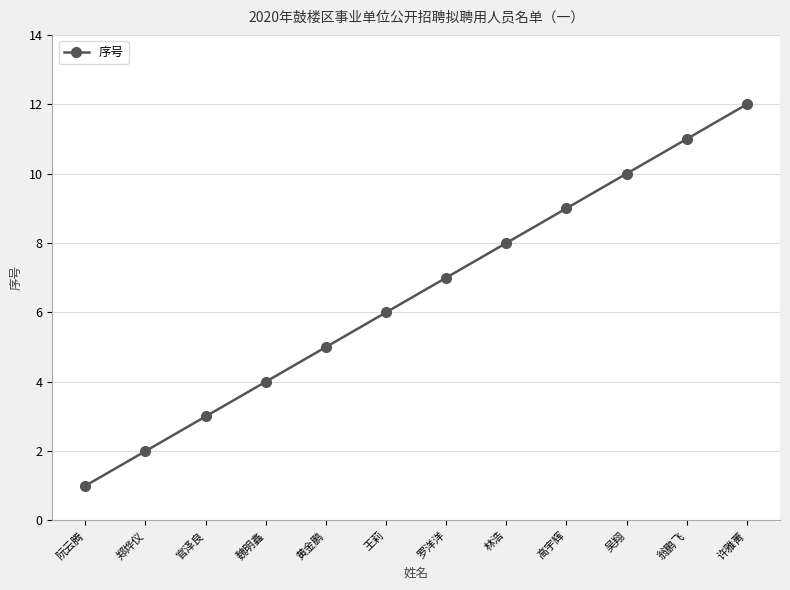

What value does the data have at 吴翔?

10